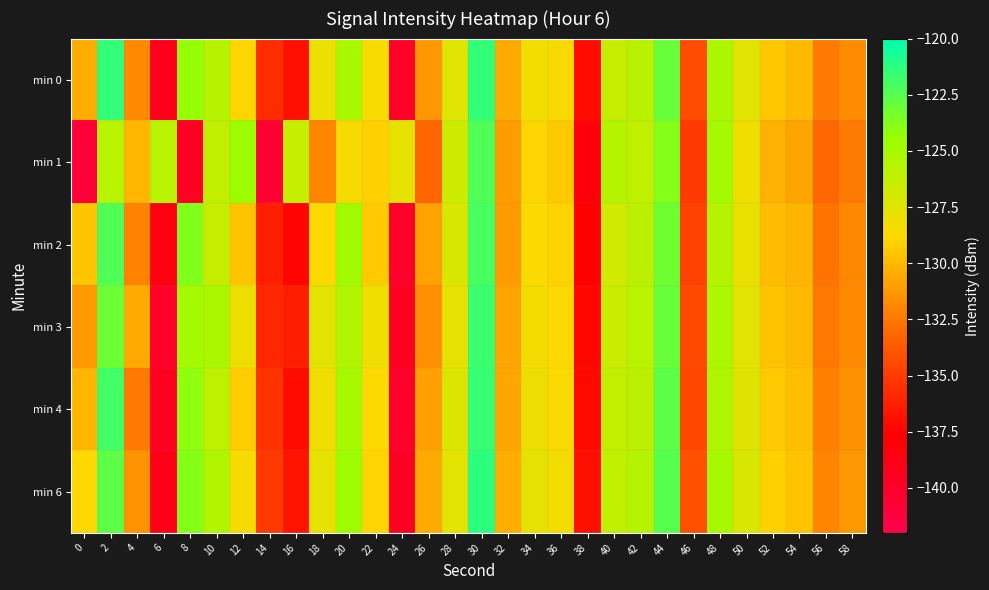

Which has a higher value, 14 or 24?

14